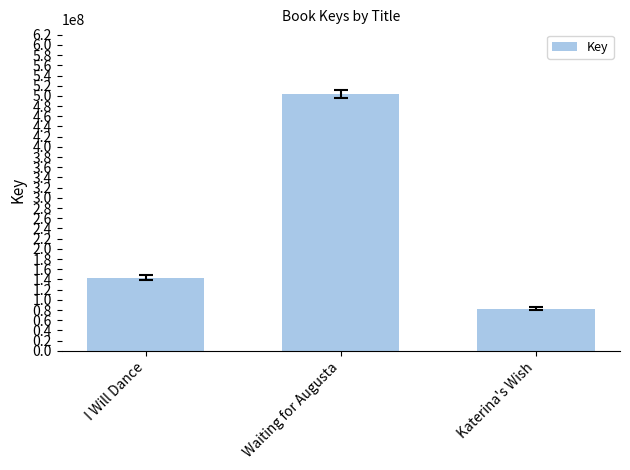

Reading left to right, extract all data points from this chart.

143665206	504442208	82612225